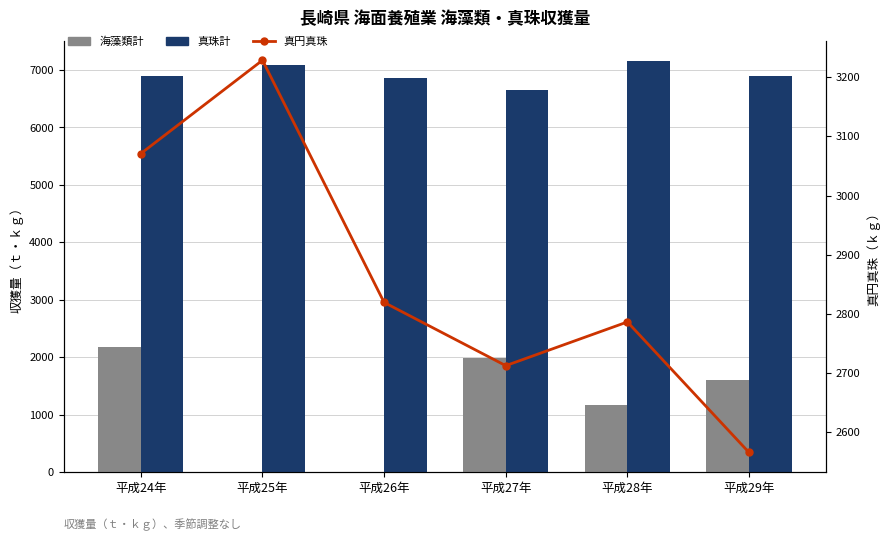

Between 平成24年 and 平成25年, which series saw the biggest shift?

海藻類計